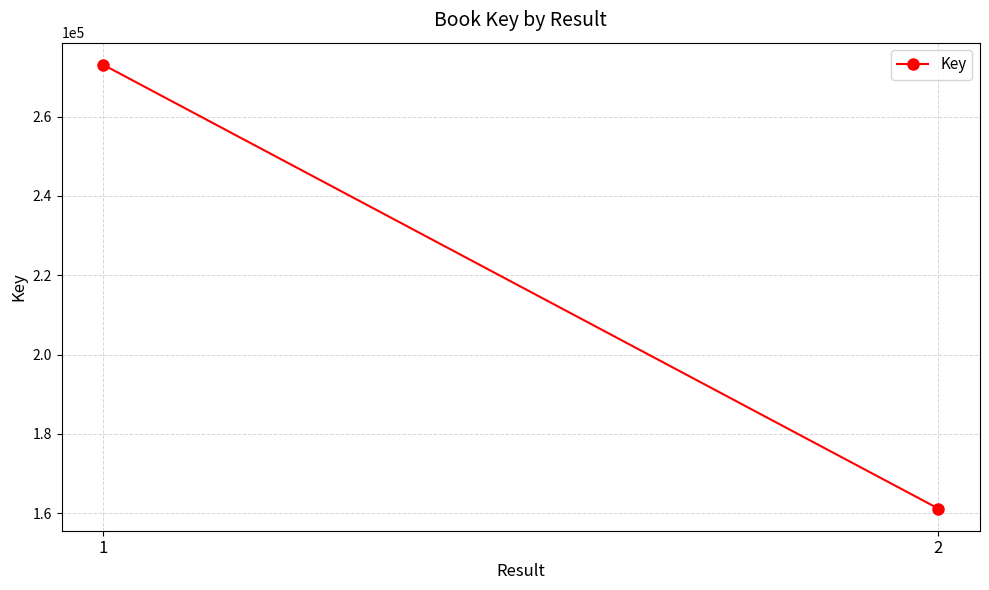

What is the sum of all values?

434231